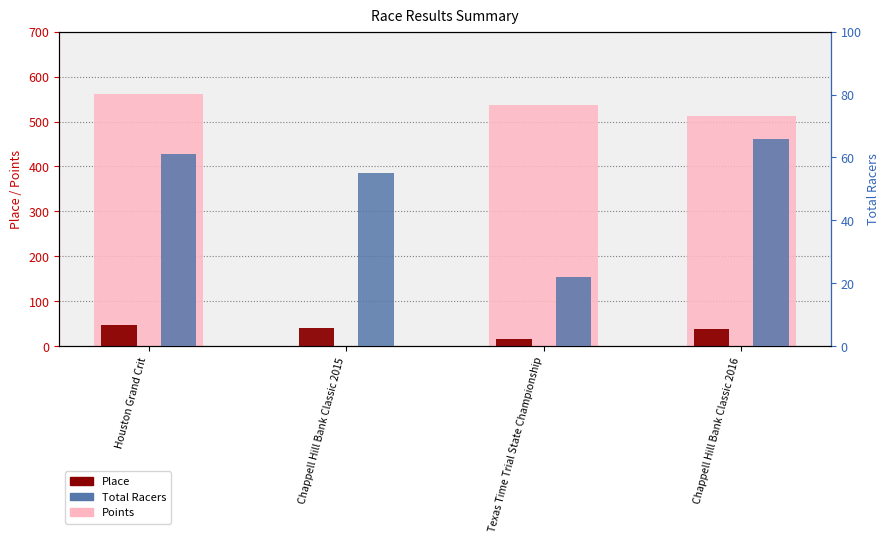

Is the value of Total Racers at Chappell Hill Bank Classic 2015 greater than the value of Place at Chappell Hill Bank Classic 2015?

Yes